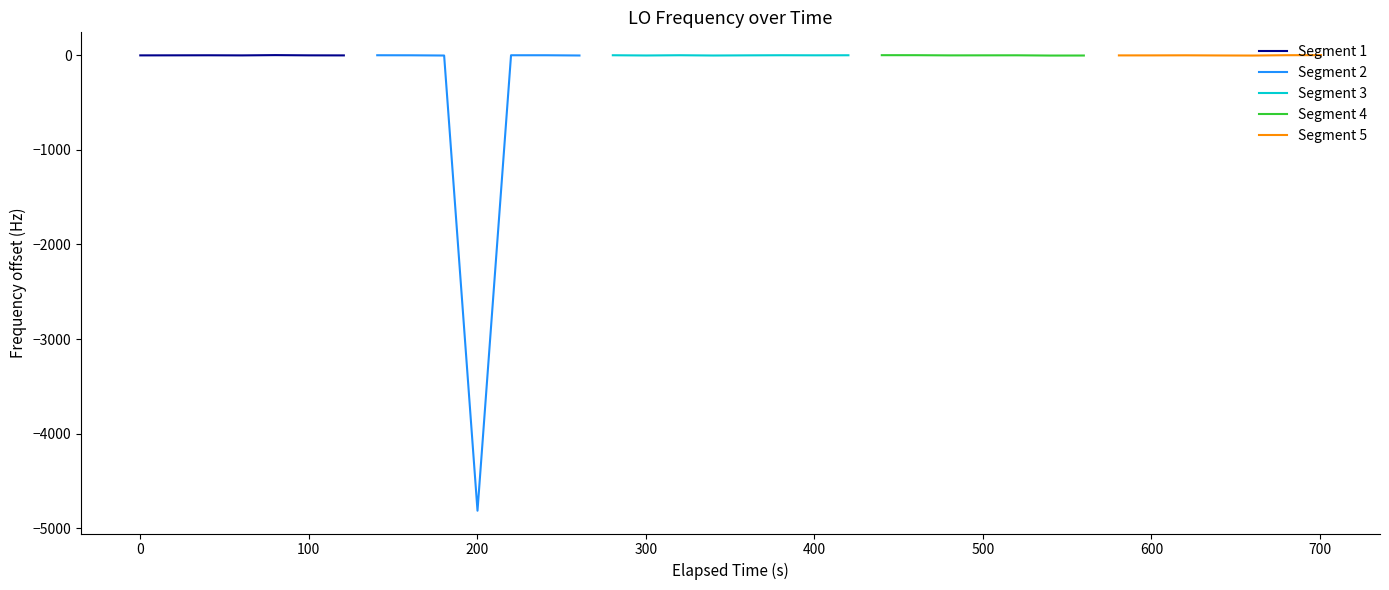

Where is the first local maximum for Segment 1?

100